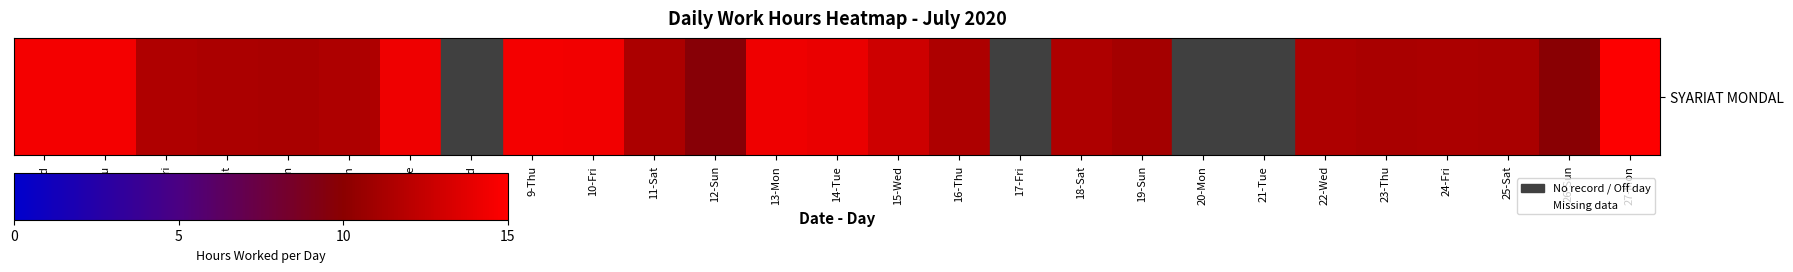

Count the number of categories in the chart.

27